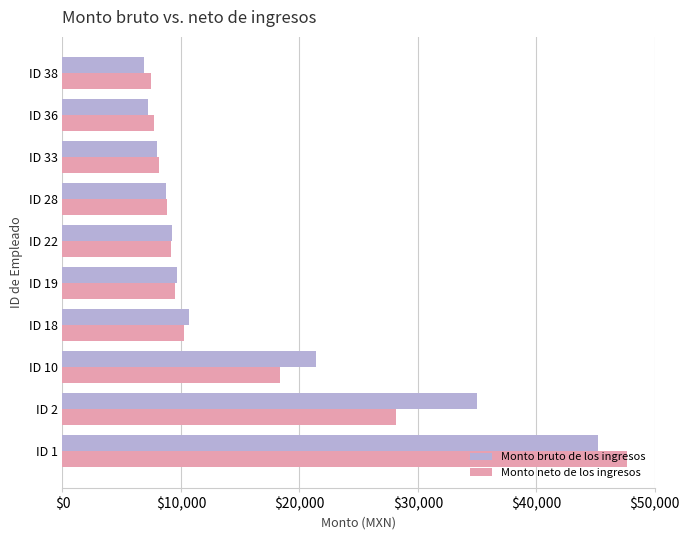

At which category is the sum across all series the highest?

ID 1